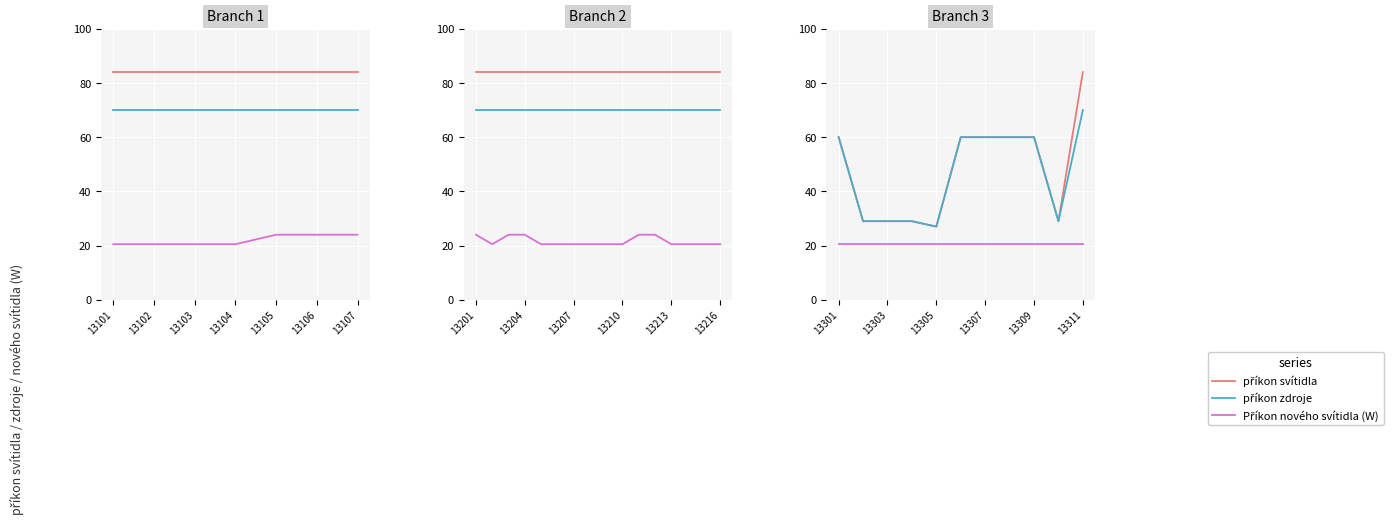

What is the smallest value displayed?

20.5